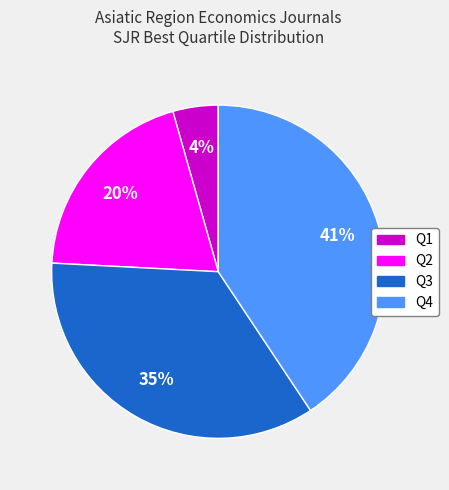

Between Q2 and Q4, which is larger?

Q4